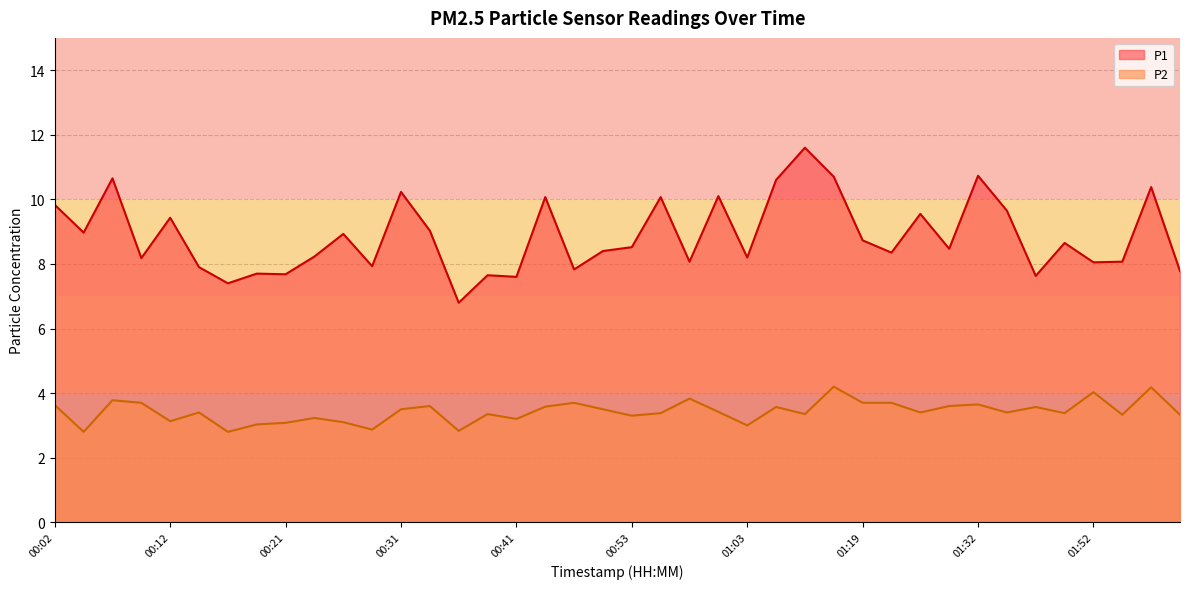

What is the total value across all series at 00:07?

14.4